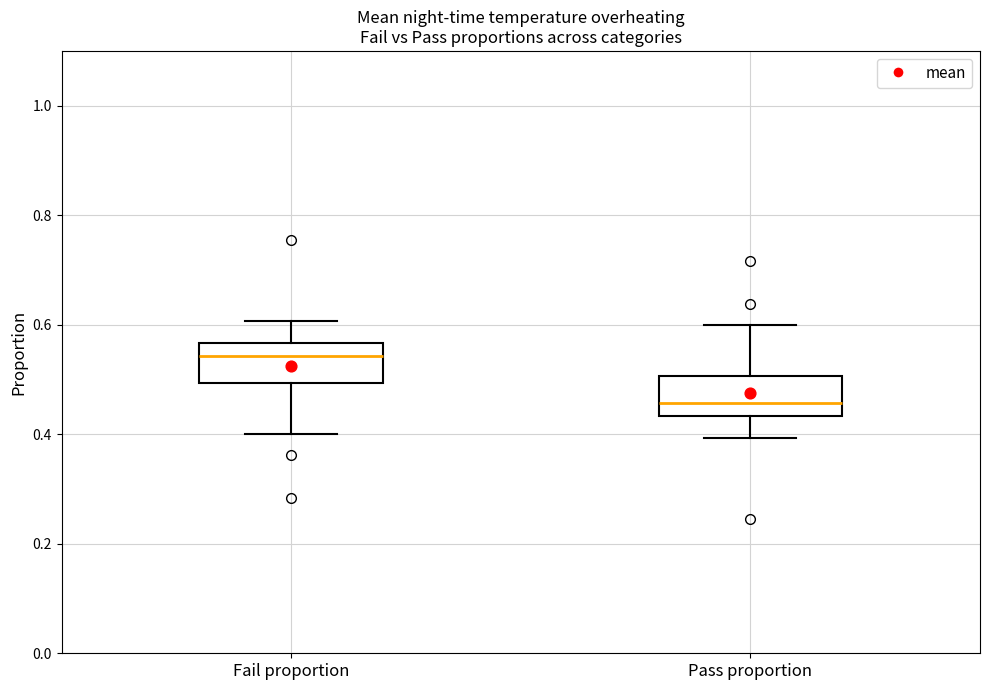

Where does the lower whisker of the box for Pass proportion end on the y-axis? The values are not printed on the chart, so give them approximately, as read against the axis.

0.40